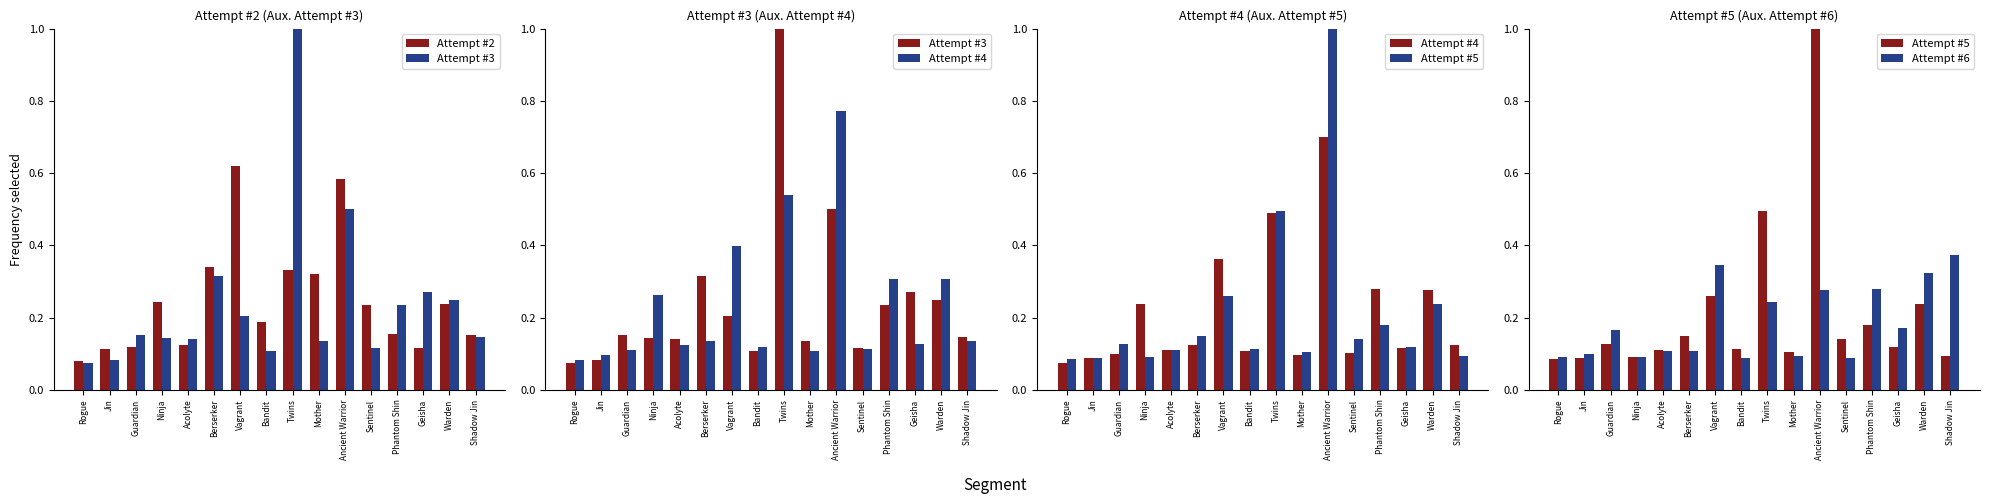

Is the value of Attempt #3 at Warden greater than the value of Attempt #4 at Bandit?

Yes